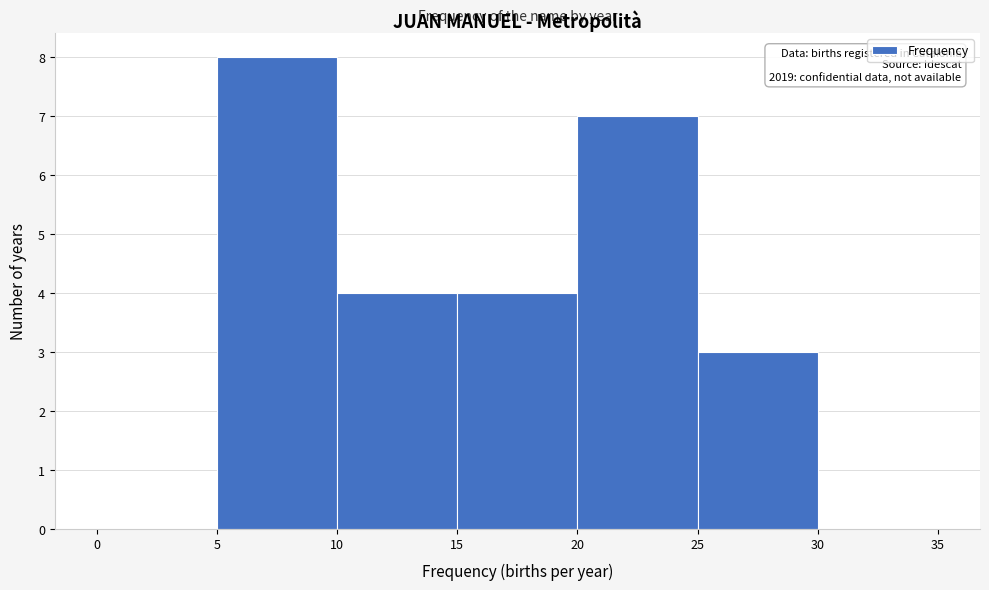

Which range on the x-axis has the tallest bar?

5 to 10